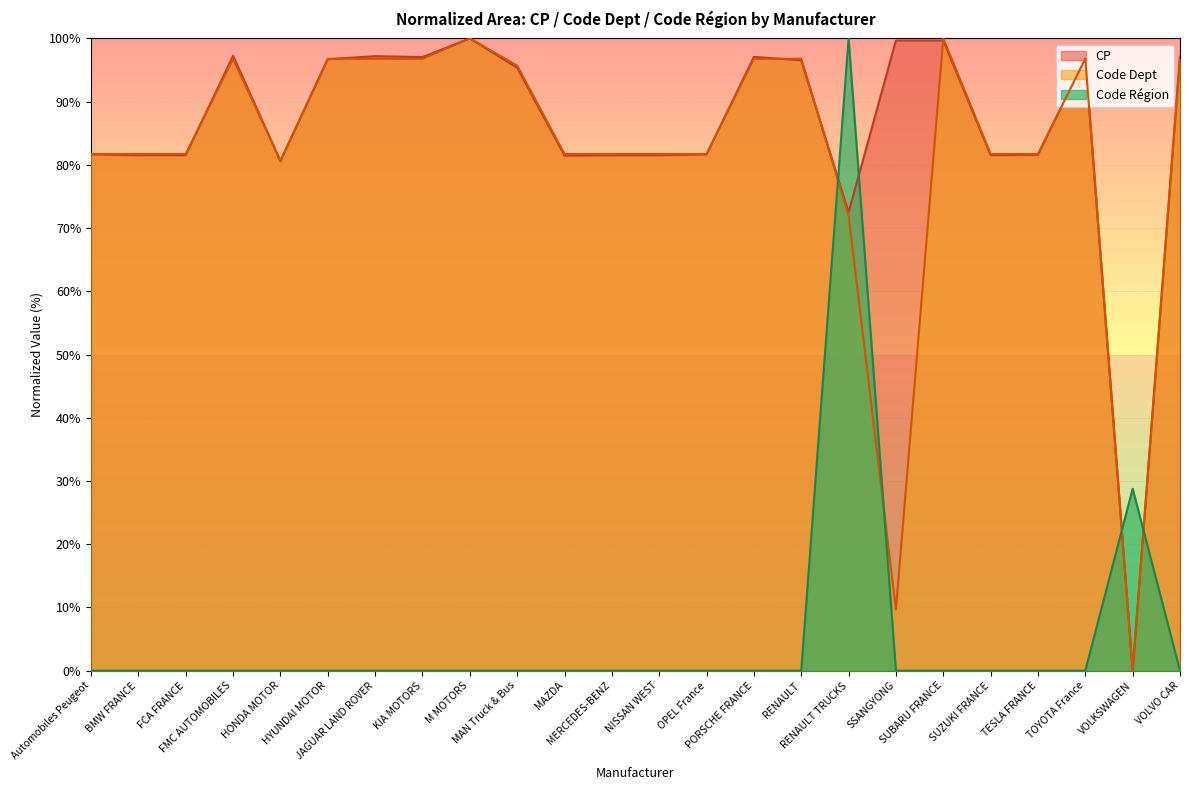

How many values in Code Dept are above zero?

23